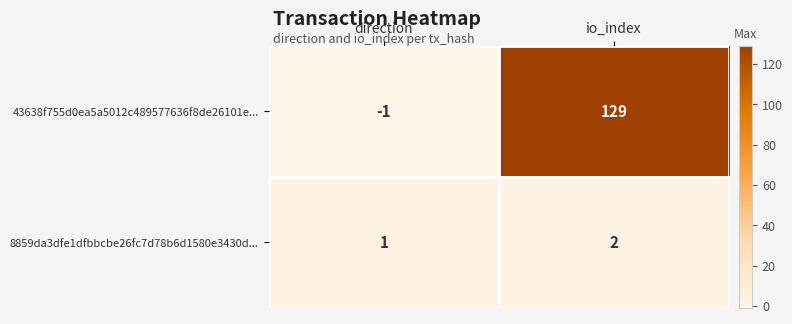

The value of 43638f755d0ea5a5012c489577636f8de26101e... at direction is -1. True or false?

True